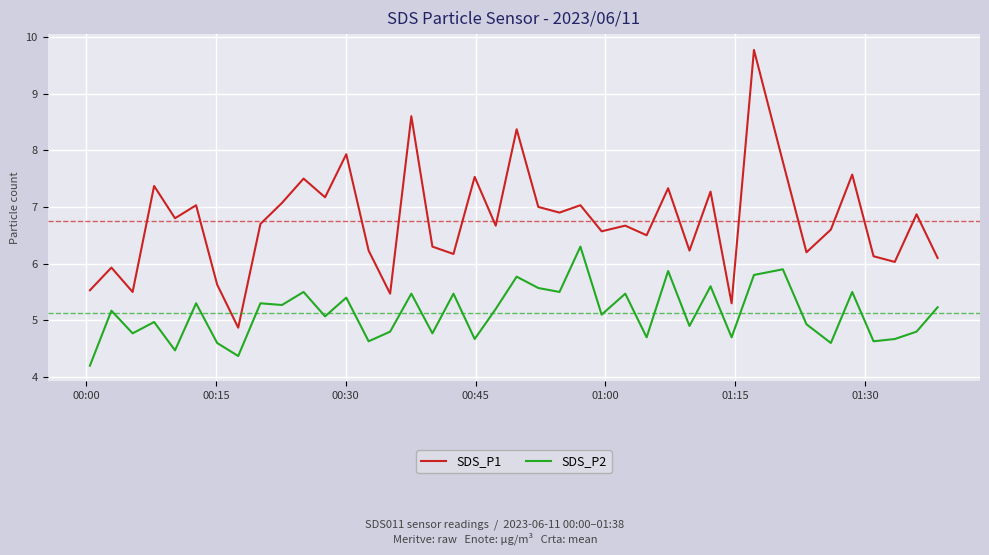

What is the smallest value displayed?

4.2